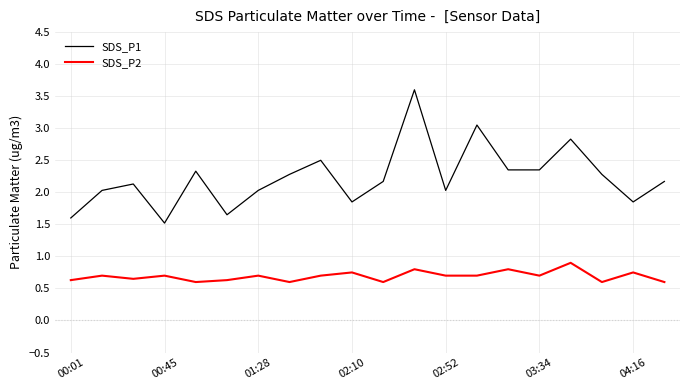

In SDS_P1, how many points are higher than both neighbors (excluding endpoints)?

6